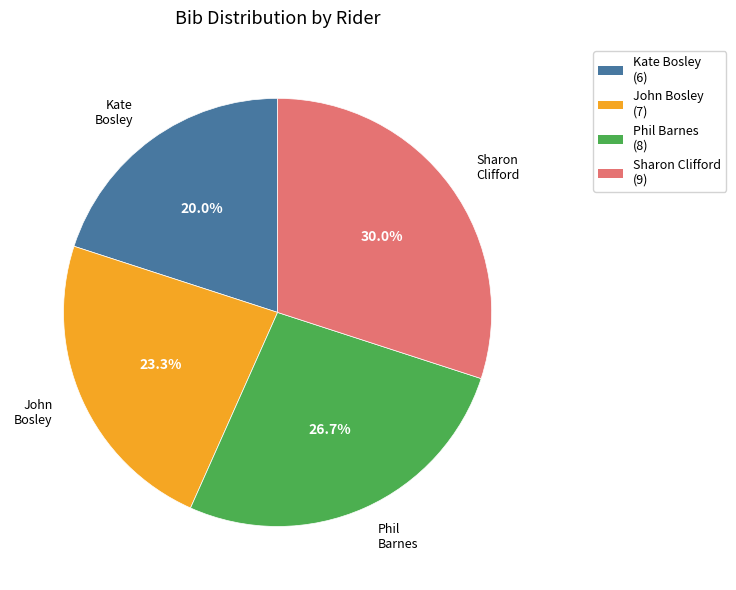

Which has a higher value, Kate Bosley or Sharon Clifford?

Sharon Clifford